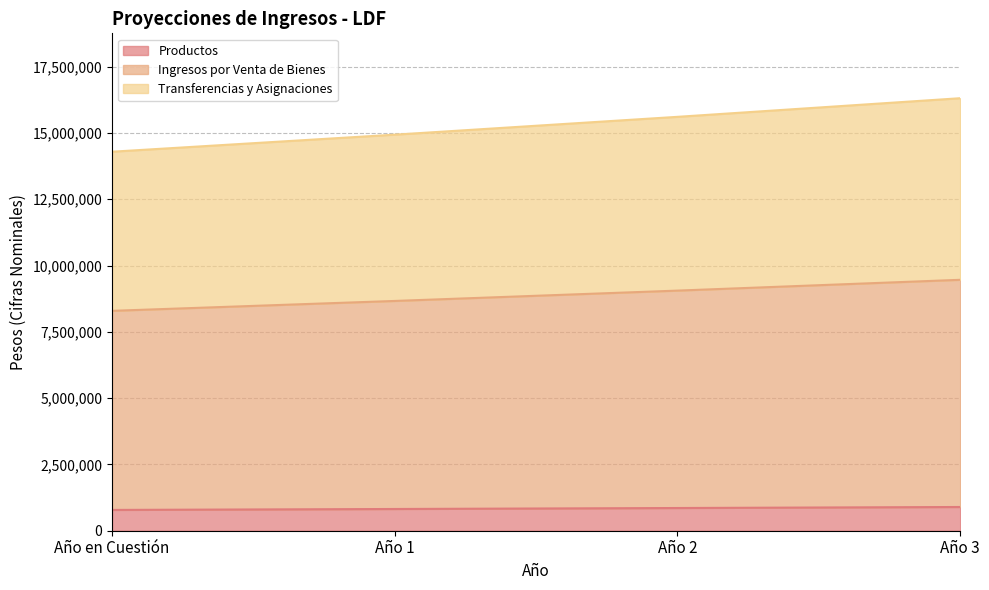

True or false: Ingresos por Venta de Bienes has a value of 9106911.6 at Año 1.

False